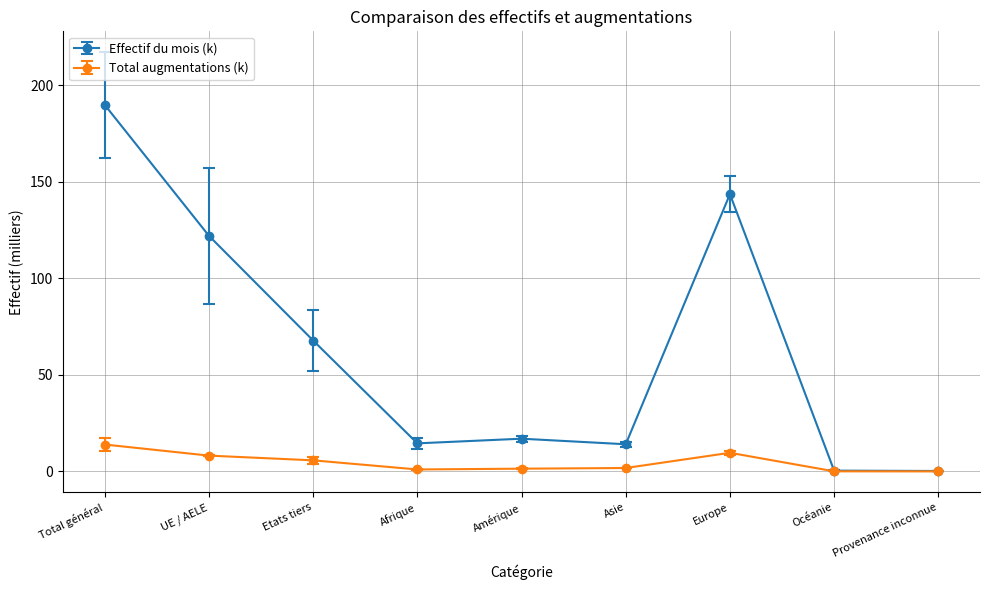

Between UE / AELE and Europe, which series saw the biggest shift?

Effectif du mois (k)